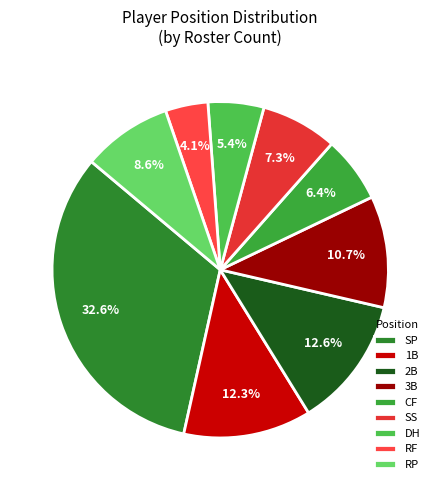

How many segments does this pie chart have?

9